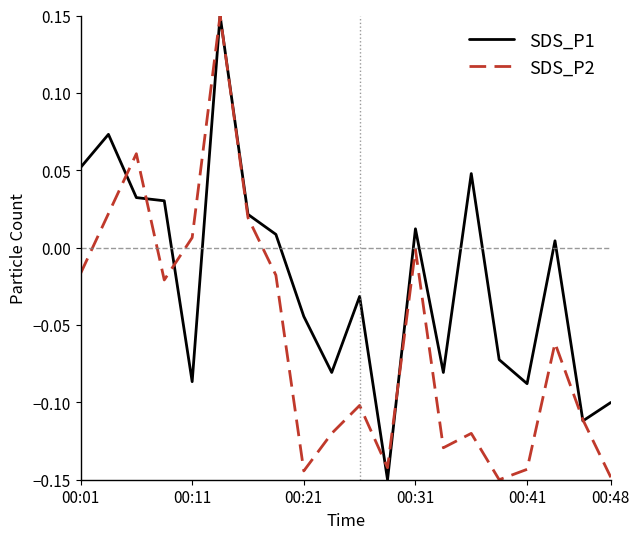

Rank the series by their average value, from highest to lowest.

SDS_P1, SDS_P2